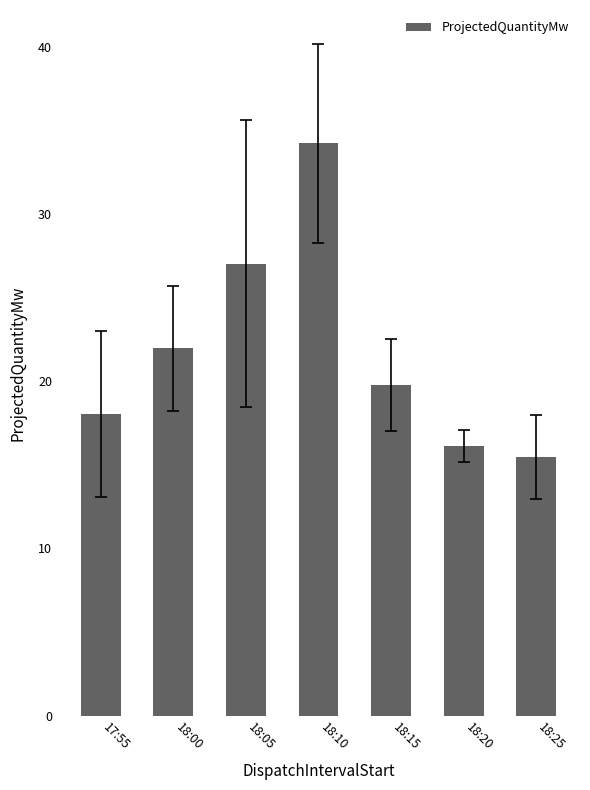

List the labels in order of value, smallest first.

18:25, 18:20, 17:55, 18:15, 18:00, 18:05, 18:10